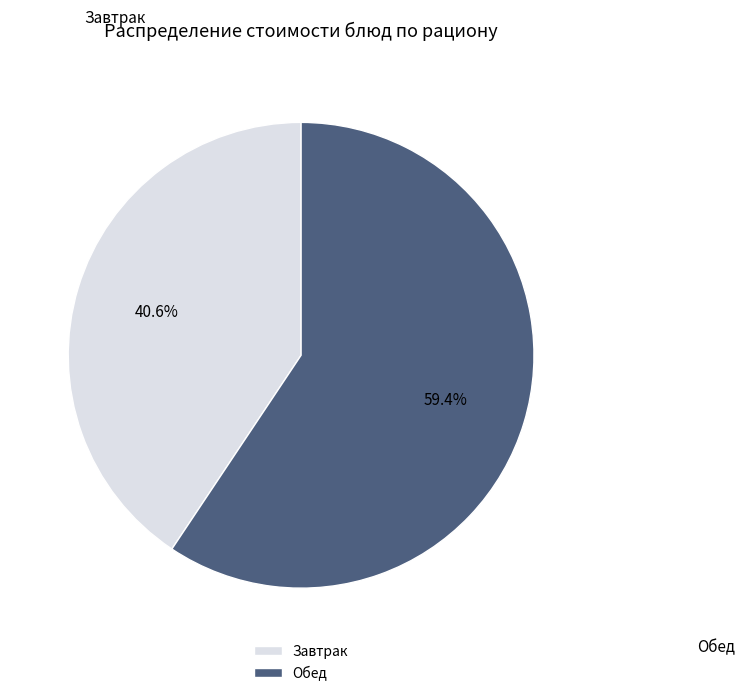

Combined, what portion of the pie is Обед and Завтрак?

100.0%